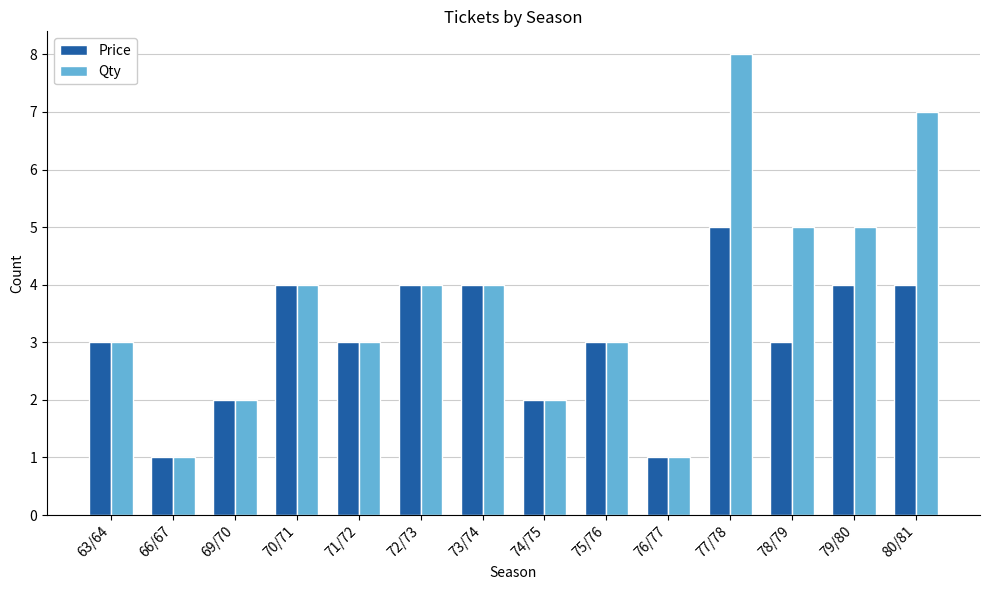

What is the sum of the Price values at 76/77 and 70/71?

5